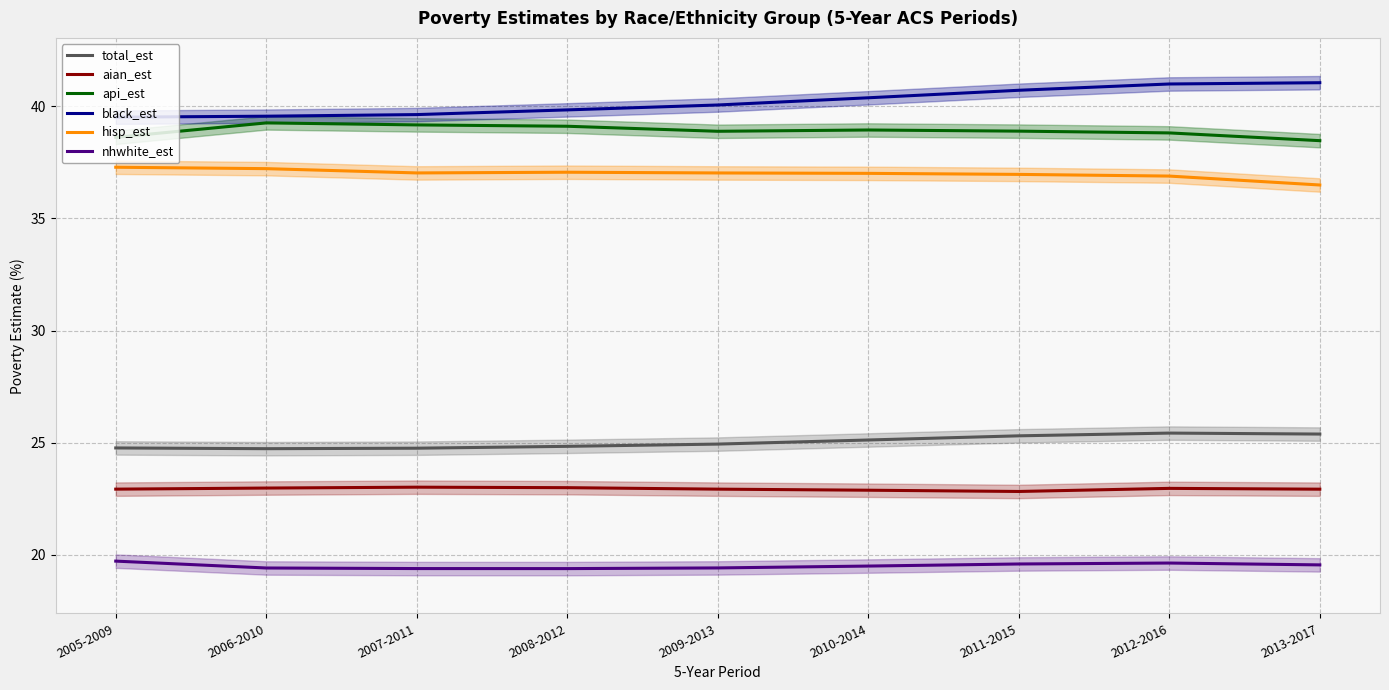

What is the difference between the second highest and second lowest values in the nhwhite_est series?

0.2